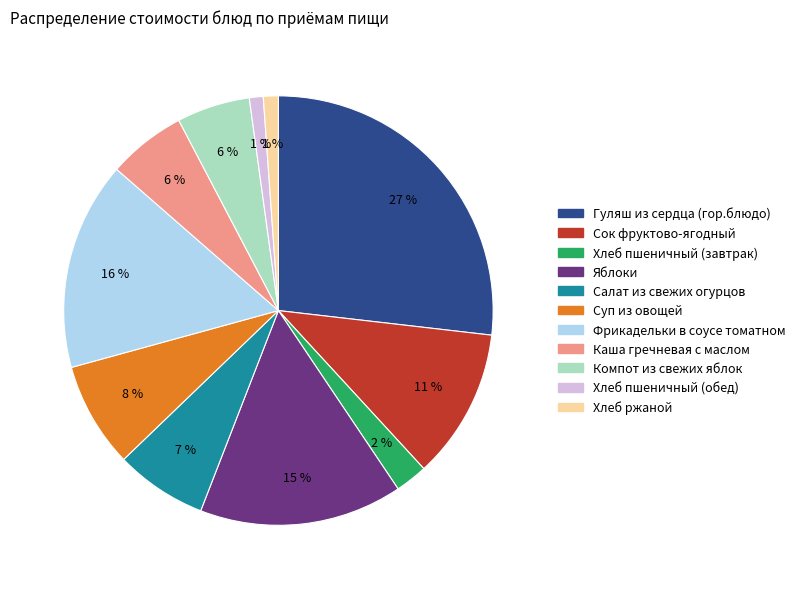

How many slices are in this pie chart?

11